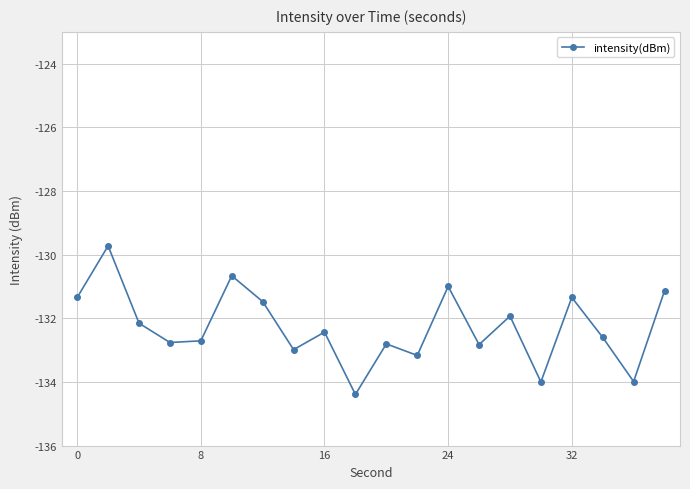

What is the value of the 4th point from the left?

-132.8